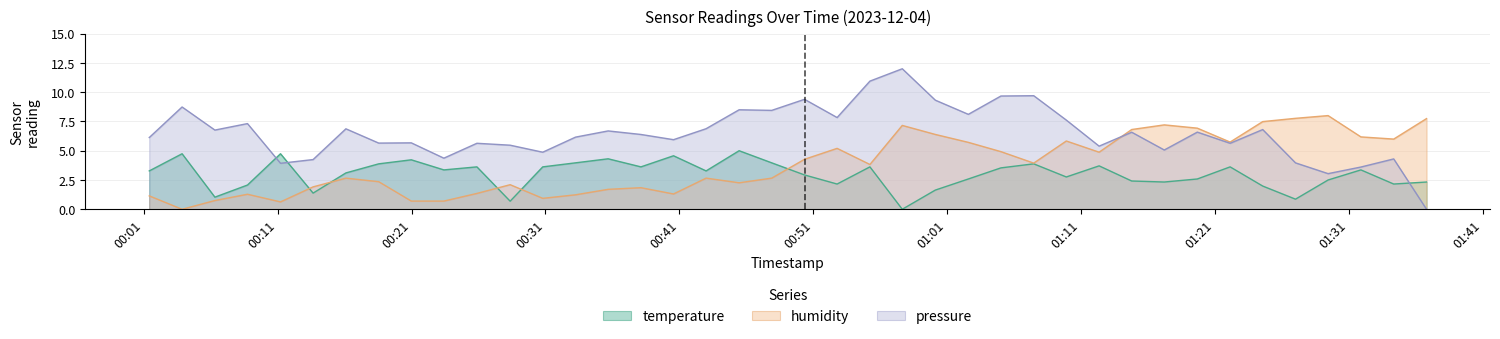

List the labels in order of humidity value, largest first.

2023-12-04T01:29:27, 2023-12-04T01:27:01, 2023-12-04T01:36:48, 2023-12-04T01:24:34, 2023-12-04T01:17:13, 2023-12-04T00:57:39, 2023-12-04T01:19:41, 2023-12-04T01:14:47, 2023-12-04T01:00:07, 2023-12-04T01:31:54, 2023-12-04T01:34:21, 2023-12-04T01:09:54, 2023-12-04T01:22:08, 2023-12-04T01:02:35, 2023-12-04T00:52:47, 2023-12-04T01:05:01, 2023-12-04T01:12:21, 2023-12-04T00:50:21, 2023-12-04T01:07:28, 2023-12-04T00:55:14, 2023-12-04T00:16:06, 2023-12-04T00:43:00, 2023-12-04T00:47:54, 2023-12-04T00:18:33, 2023-12-04T00:45:28, 2023-12-04T00:28:22, 2023-12-04T00:13:39, 2023-12-04T00:38:08, 2023-12-04T00:35:41, 2023-12-04T00:25:53, 2023-12-04T00:40:34, 2023-12-04T00:08:45, 2023-12-04T00:33:15, 2023-12-04T00:01:25, 2023-12-04T00:30:48, 2023-12-04T00:06:19, 2023-12-04T00:20:59, 2023-12-04T00:23:25, 2023-12-04T00:11:13, 2023-12-04T00:03:52